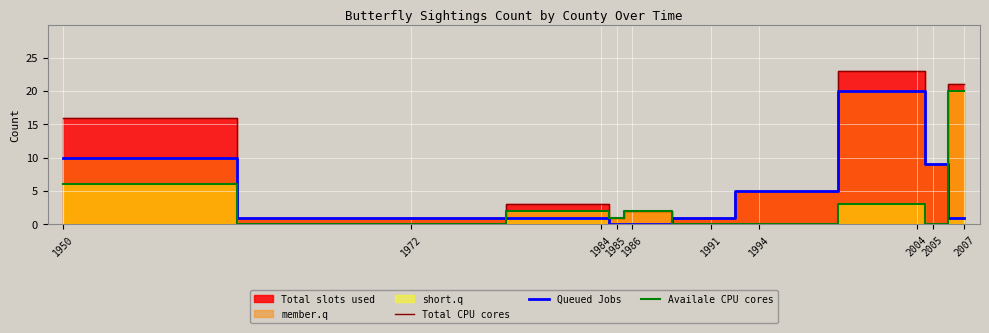

At which category does Total CPU cores reach its first local peak?

1984